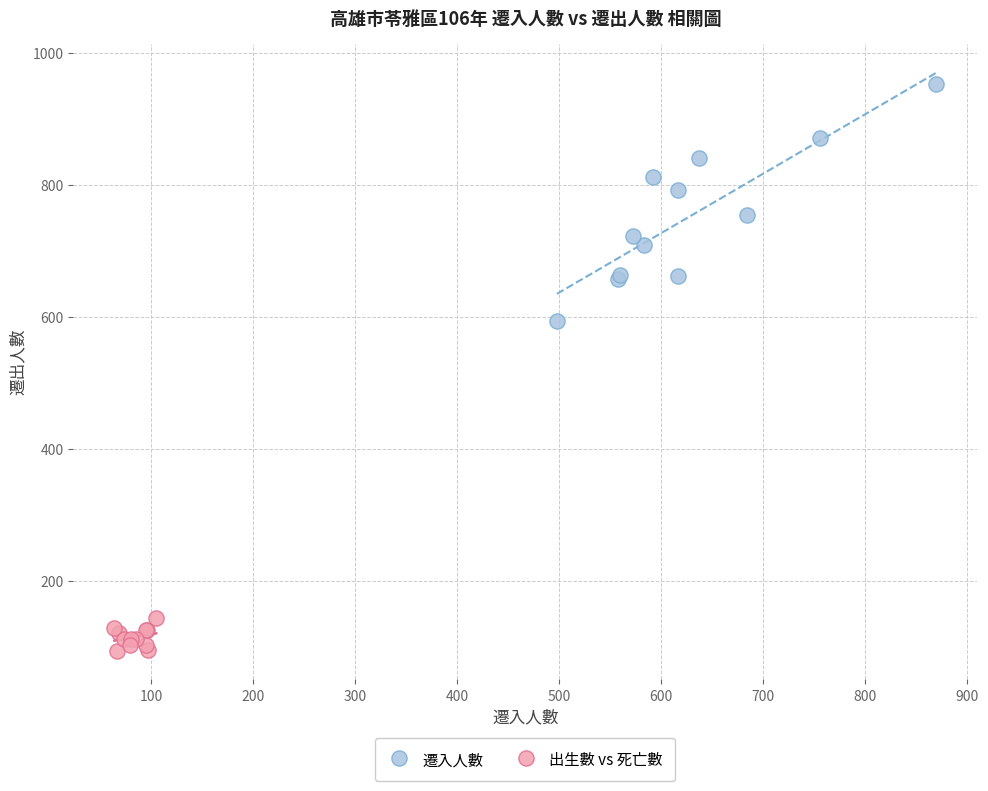

Which series contains the highest Y value?

遷入人數